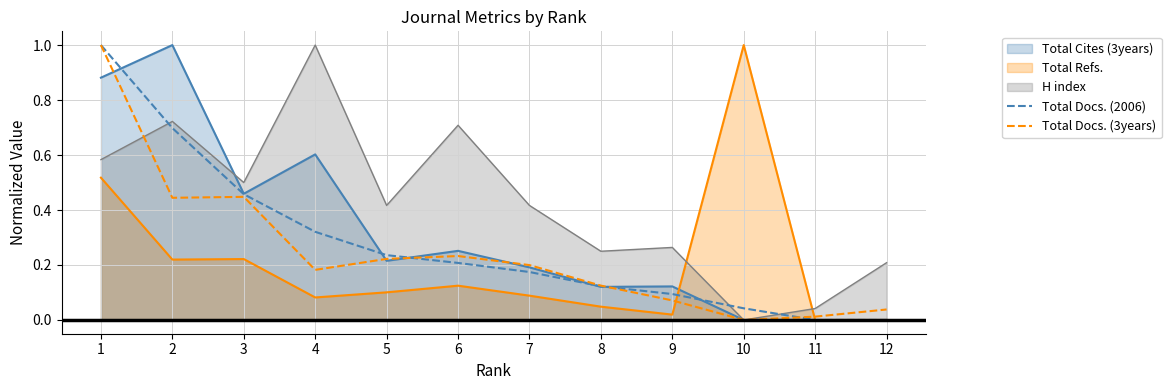

How many lines are shown in the chart?

5